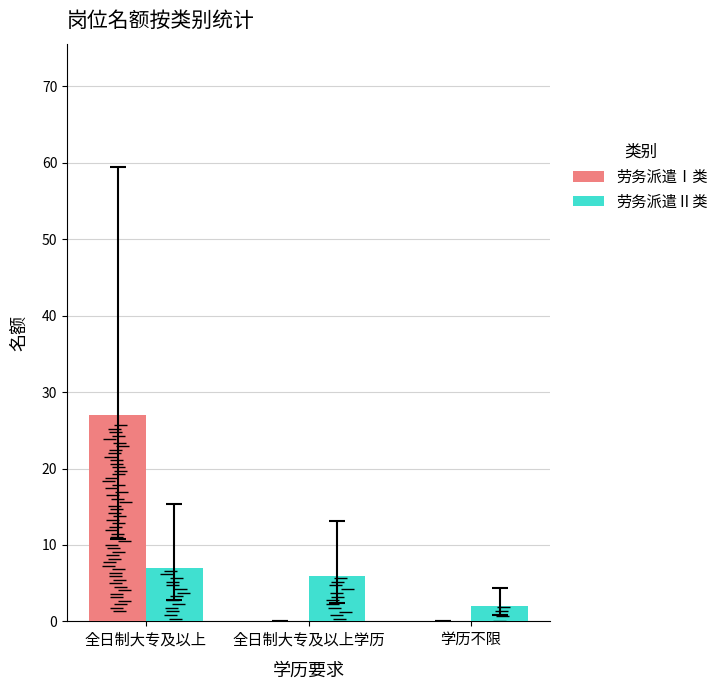

How many bars are there in total?

6